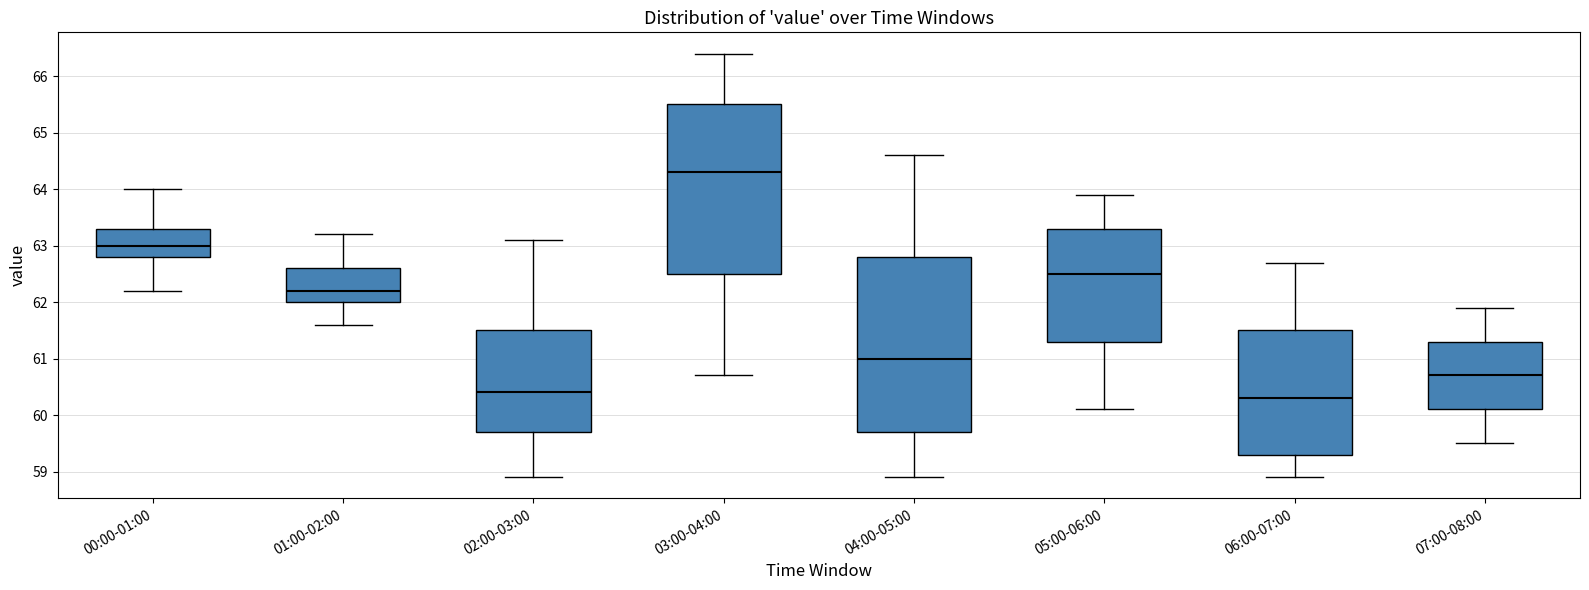

Reading left to right, read every box against the y-axis: the position of its median line, the range the box covers, and the ends of its whiskers. The values are not printed on the chart, so give them approximately, as read against the axis.

00:00-01:00: median 63.0, box 62.8 to 63.3, whiskers 62.2 to 64.0
01:00-02:00: median 62.2, box 62.0 to 62.6, whiskers 61.6 to 63.2
02:00-03:00: median 60.4, box 59.7 to 61.5, whiskers 58.9 to 63.1
03:00-04:00: median 64.3, box 62.5 to 65.5, whiskers 60.7 to 66.4
04:00-05:00: median 61.0, box 59.7 to 62.8, whiskers 58.9 to 64.6
05:00-06:00: median 62.5, box 61.3 to 63.3, whiskers 60.1 to 63.9
06:00-07:00: median 60.3, box 59.3 to 61.5, whiskers 58.9 to 62.7
07:00-08:00: median 60.7, box 60.1 to 61.3, whiskers 59.5 to 61.9